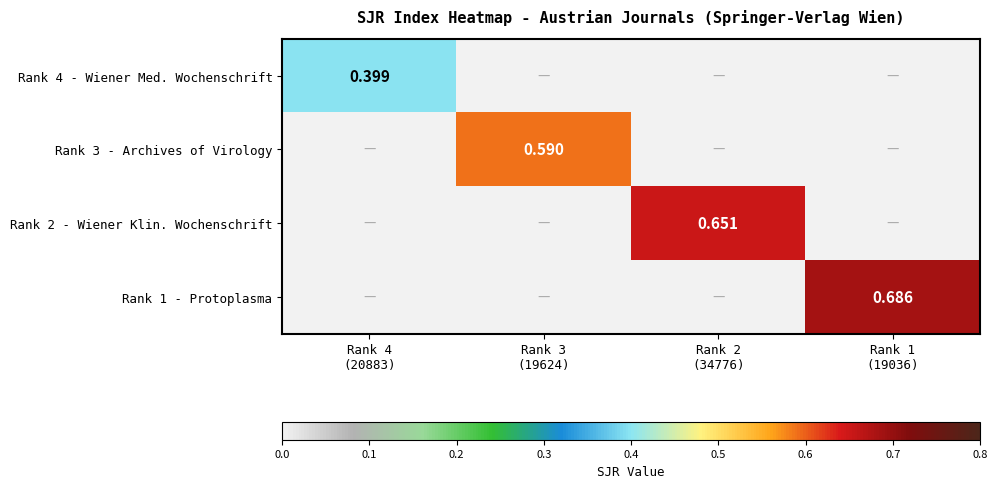

Rank the series by their maximum value, from highest to lowest.

Rank 1 - Protoplasma, Rank 2 - Wiener Klin. Wochenschrift, Rank 3 - Archives of Virology, Rank 4 - Wiener Med. Wochenschrift